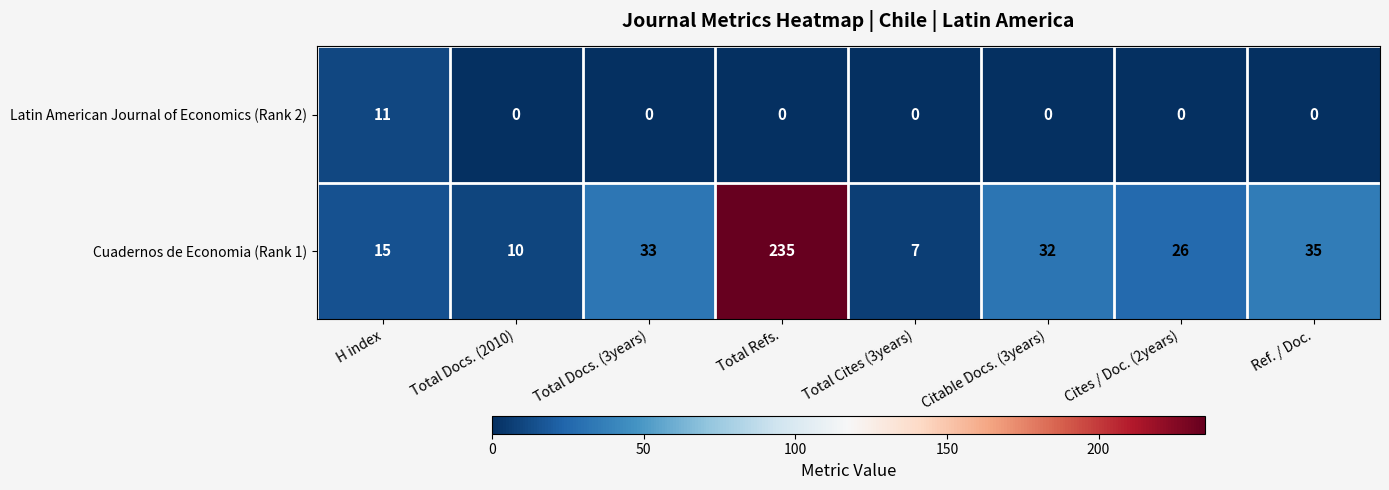

At Total Docs. (2010), list the series in order from smallest to largest.

Latin American Journal of Economics (Rank 2), Cuadernos de Economia (Rank 1)